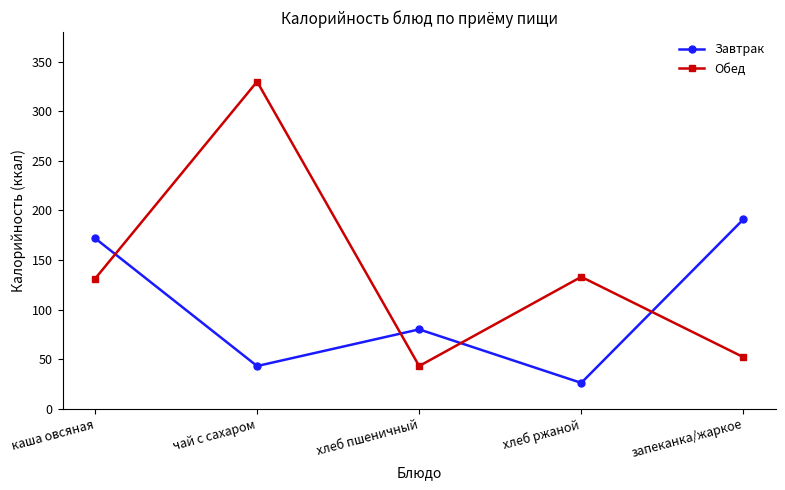

Is it true that Завтрак equals 61 at чай с сахаром?

False